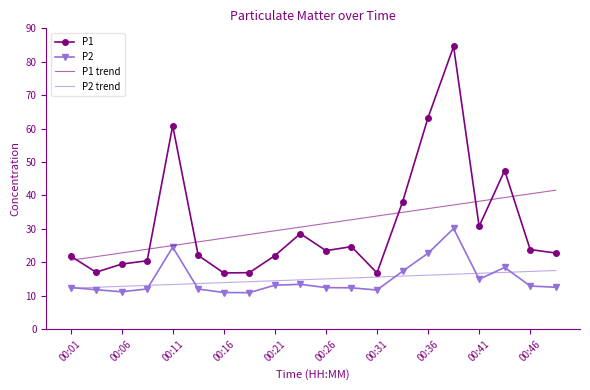

What is the difference between the second highest and minimum values in the P2 trend series?

5.0